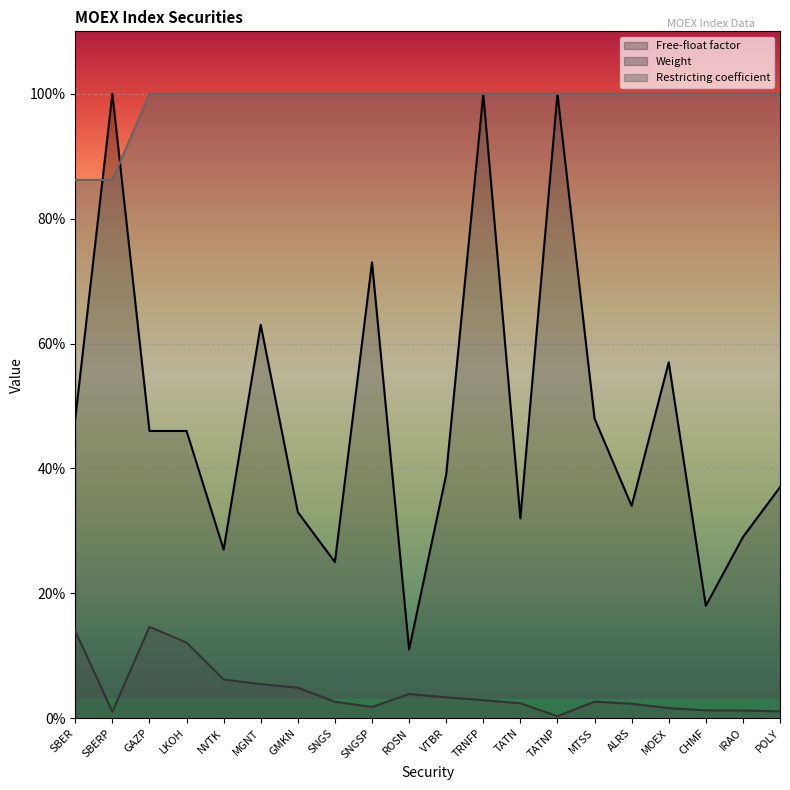

What are all the series names shown in the legend?

Free-float factor, Weight, Restricting coefficient